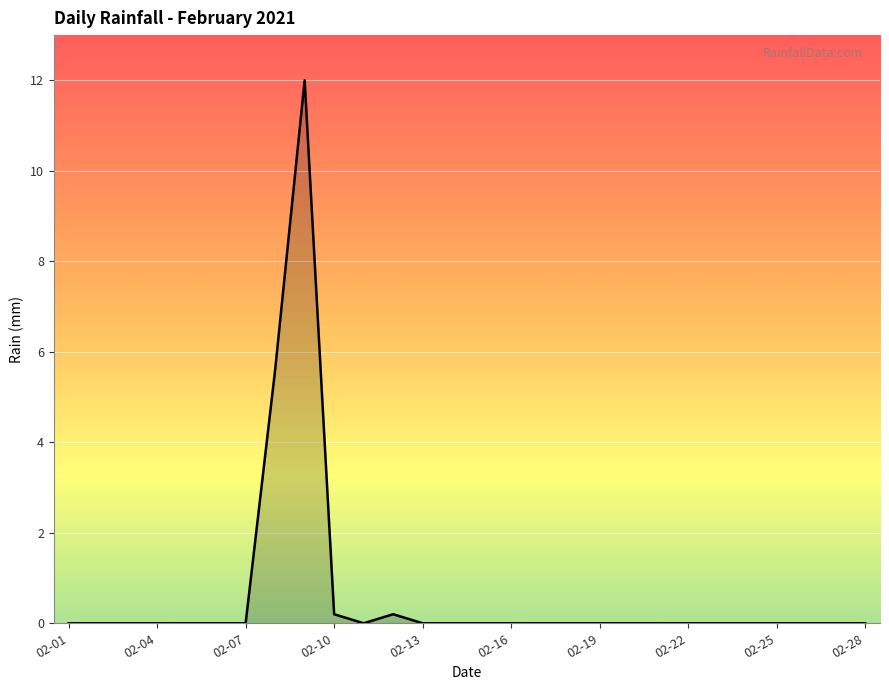

What is the maximum value shown in the chart?

12.0